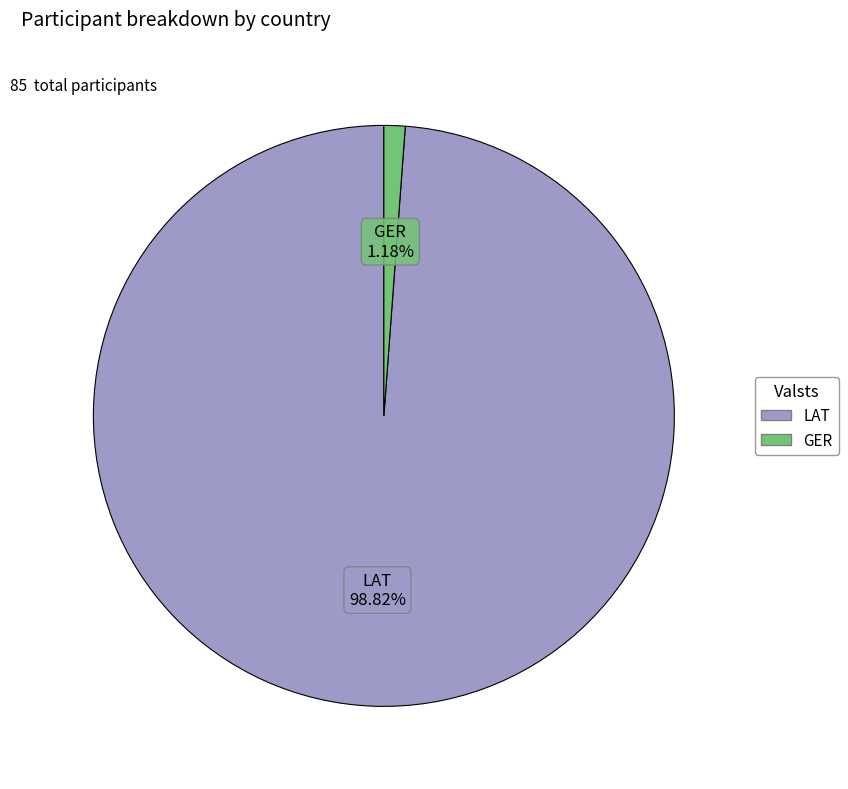

To the nearest percent, what portion does GER represent?

1%